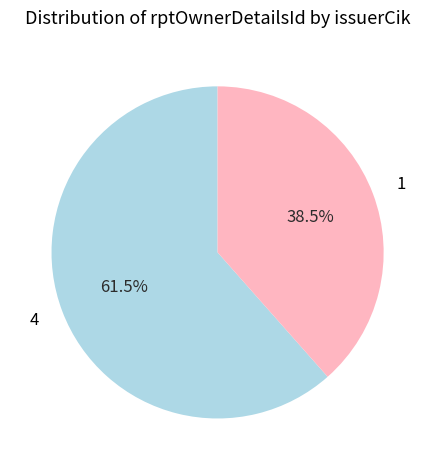

What is the largest slice in the pie chart?

4